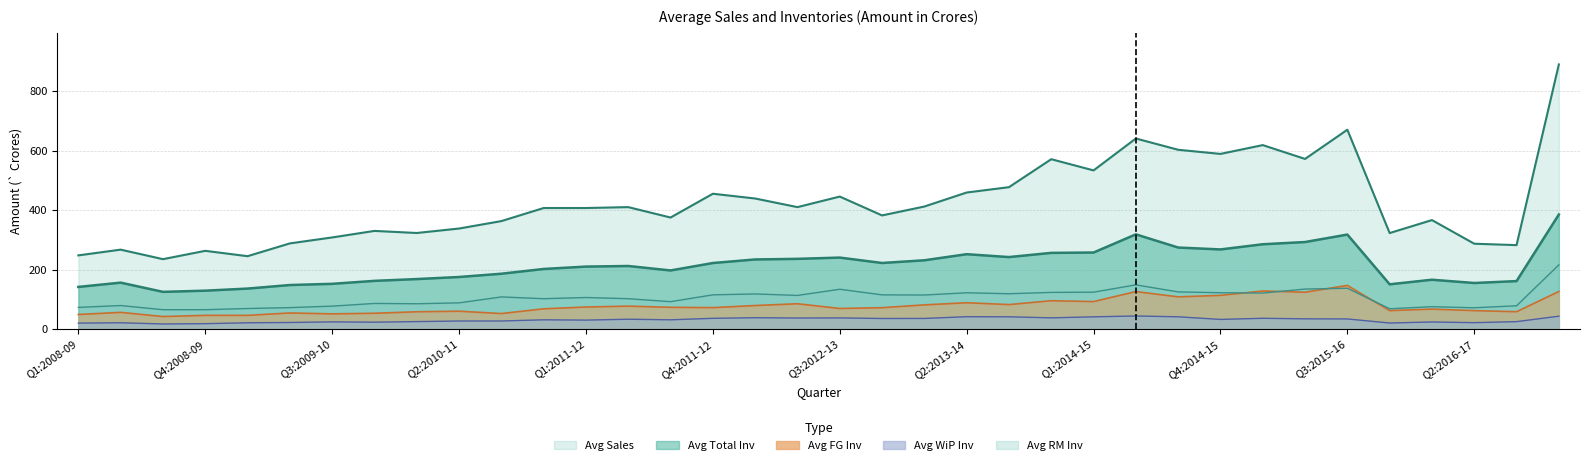

In Avg Sales, how many points are higher than both neighbors (excluding endpoints)?

11